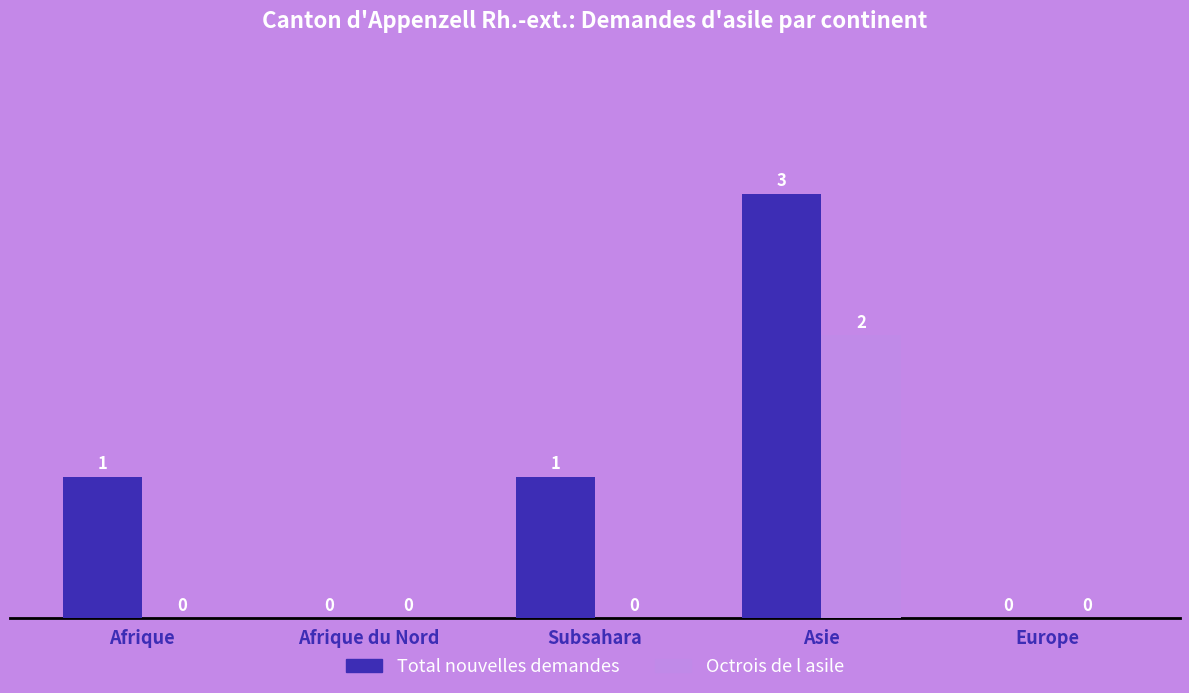

The value of Total nouvelles demandes at Subsahara is 1. True or false?

True